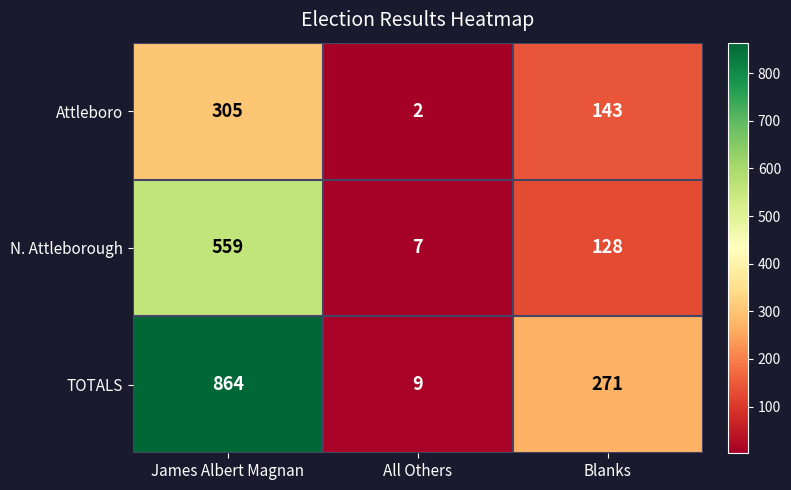

Reading left to right, extract all data points from this chart.

Attleboro: James Albert Magnan=305	All Others=2	Blanks=143
N. Attleborough: James Albert Magnan=559	All Others=7	Blanks=128
TOTALS: James Albert Magnan=864	All Others=9	Blanks=271